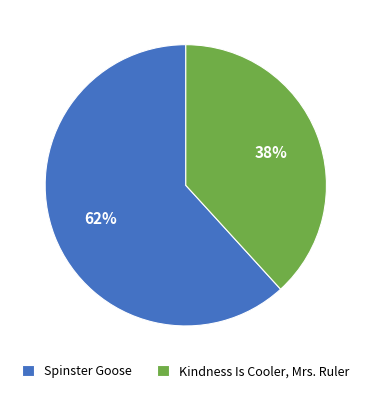

Is it true that Kindness Is Cooler, Mrs. Ruler is 26% of the pie?

False